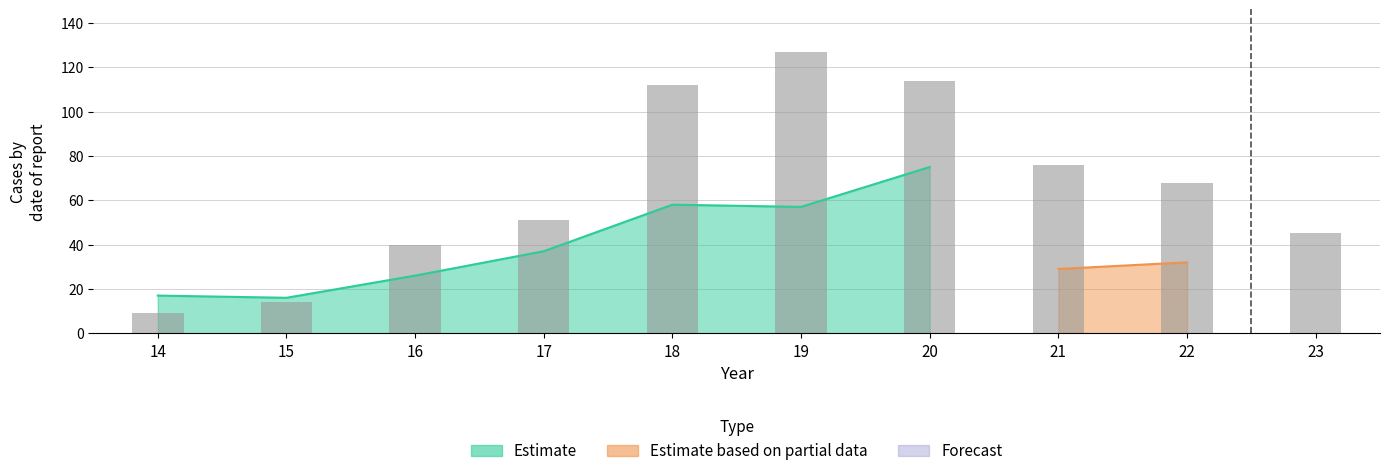

What is the difference between the second highest and second lowest values in the Estimate series?

41